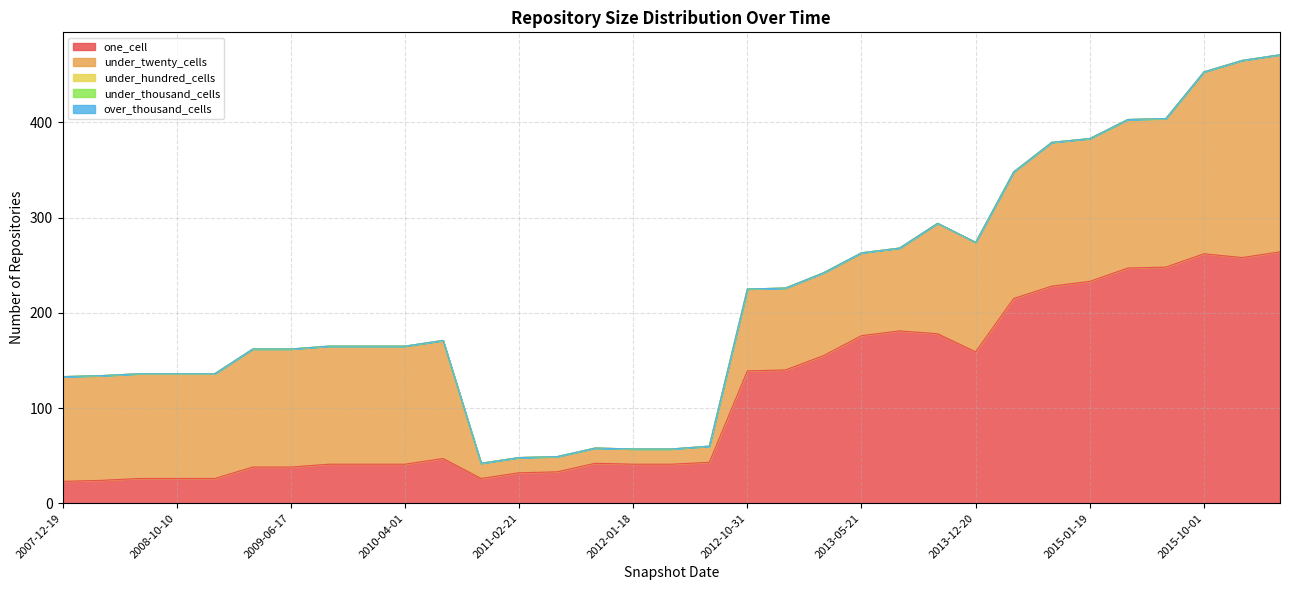

True or false: under_hundred_cells and one_cell cross at least once.

False